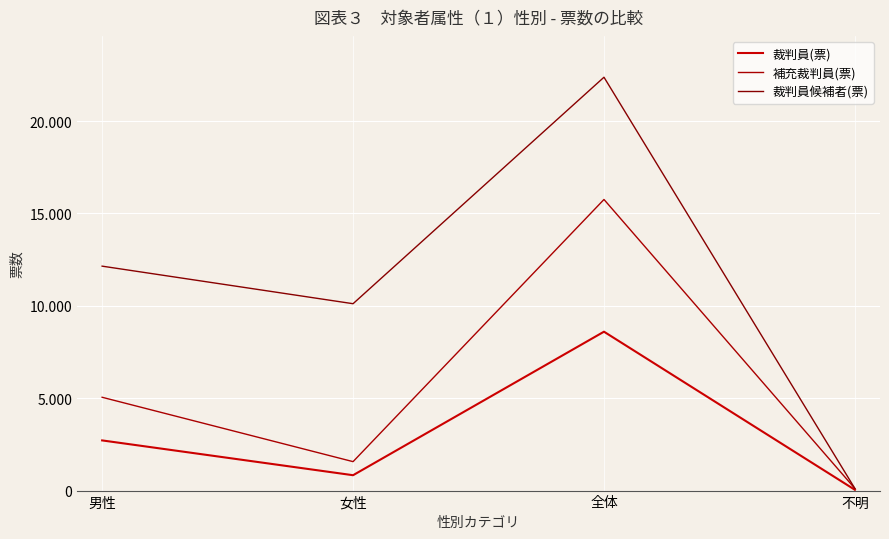

List the labels in order of 裁判員(票) value, smallest first.

不明, 女性, 男性, 全体